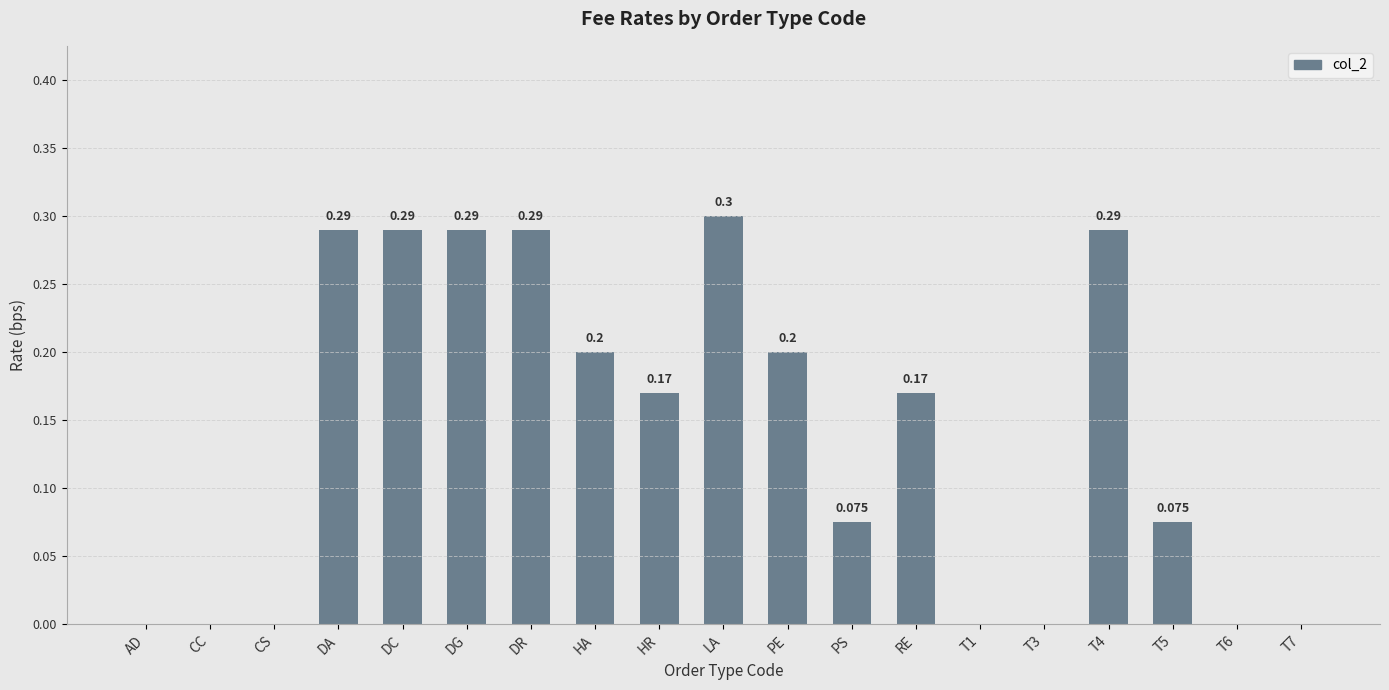

Is it true that the value at DC is 0.3?

True